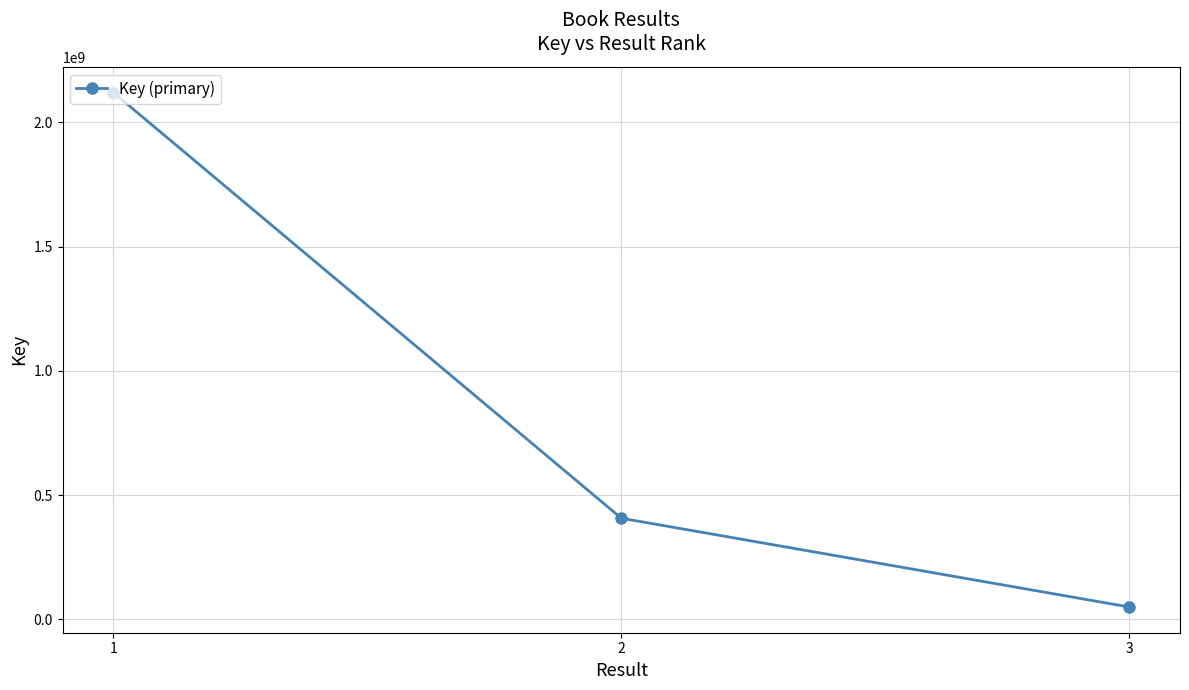

List the labels in order of value, smallest first.

3, 2, 1